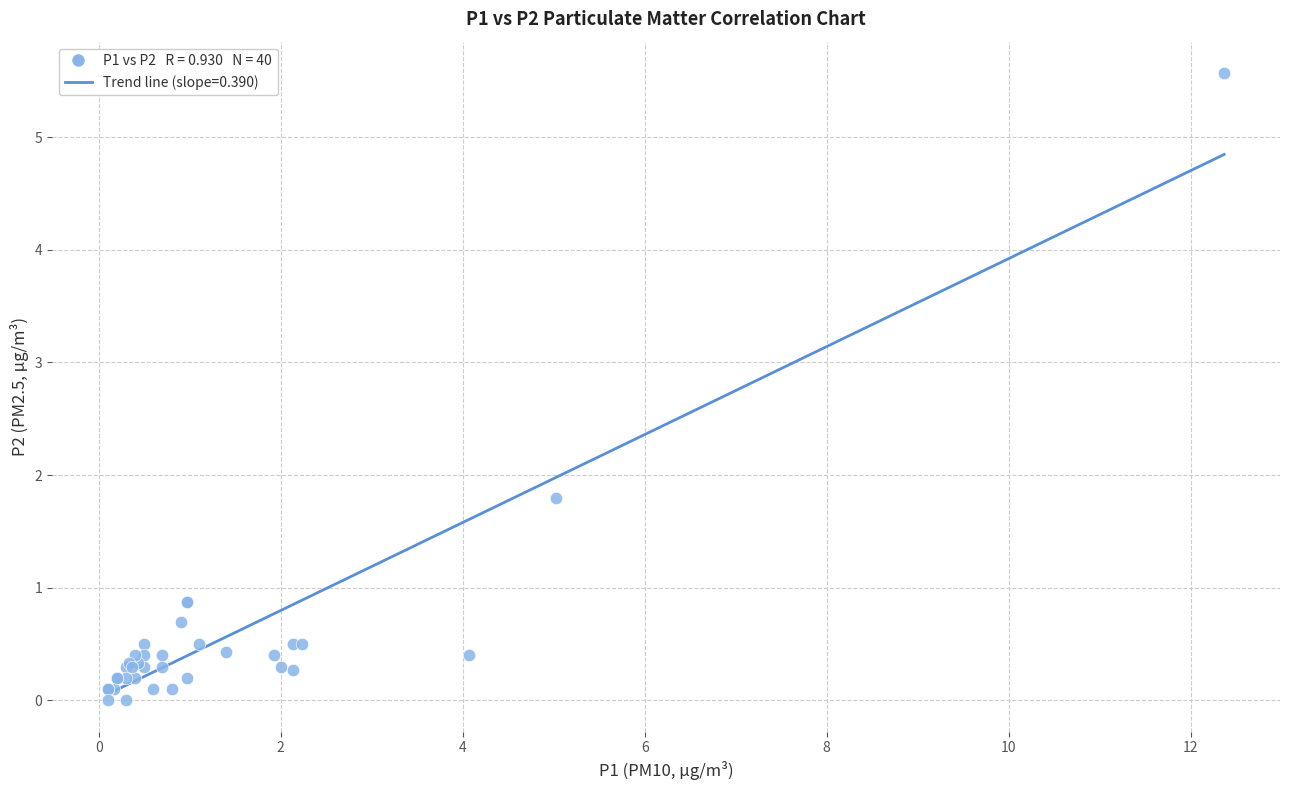

What Y value in the scatter plot is closest to 2?

1.8